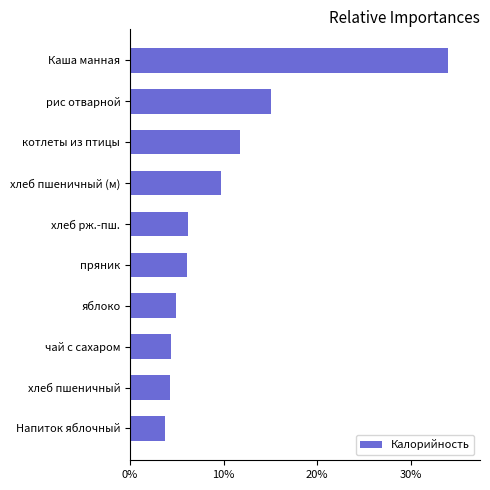

Count the values in the range 0 to 1.

10